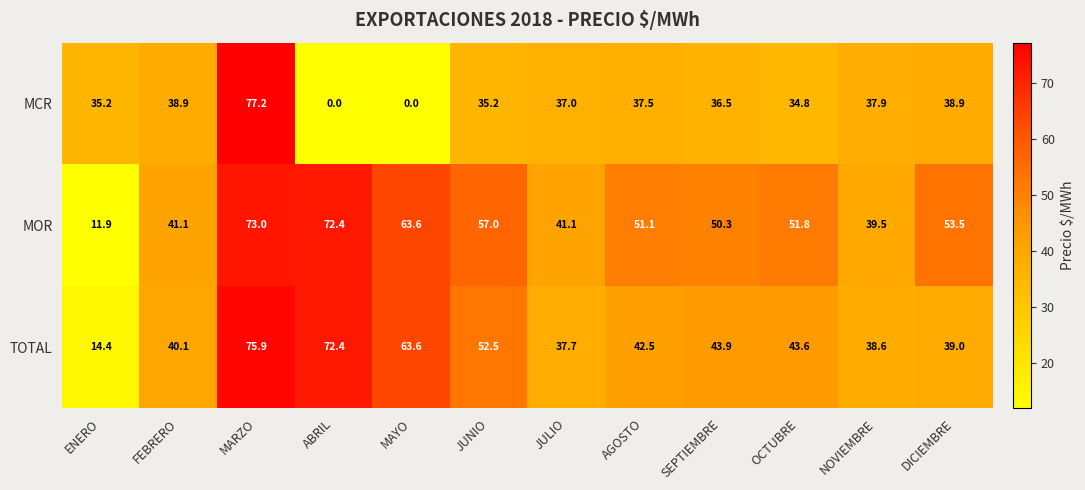

Which series has the largest range (max minus min)?

MCR